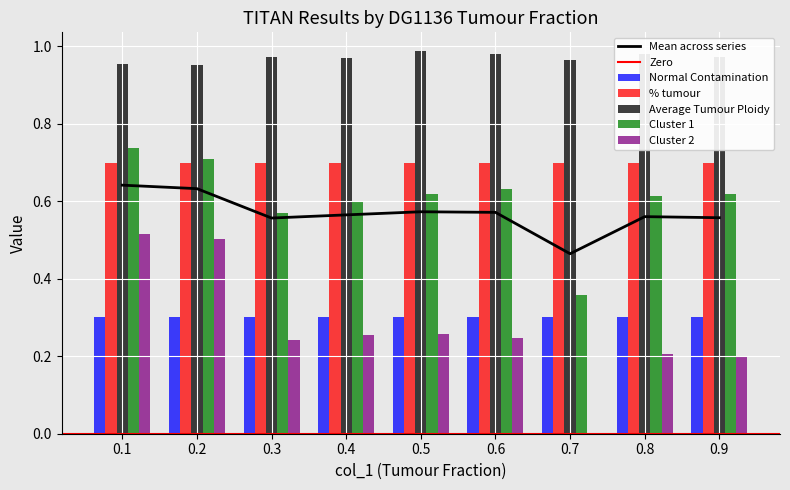

At which category is the sum across all series the highest?

0.1